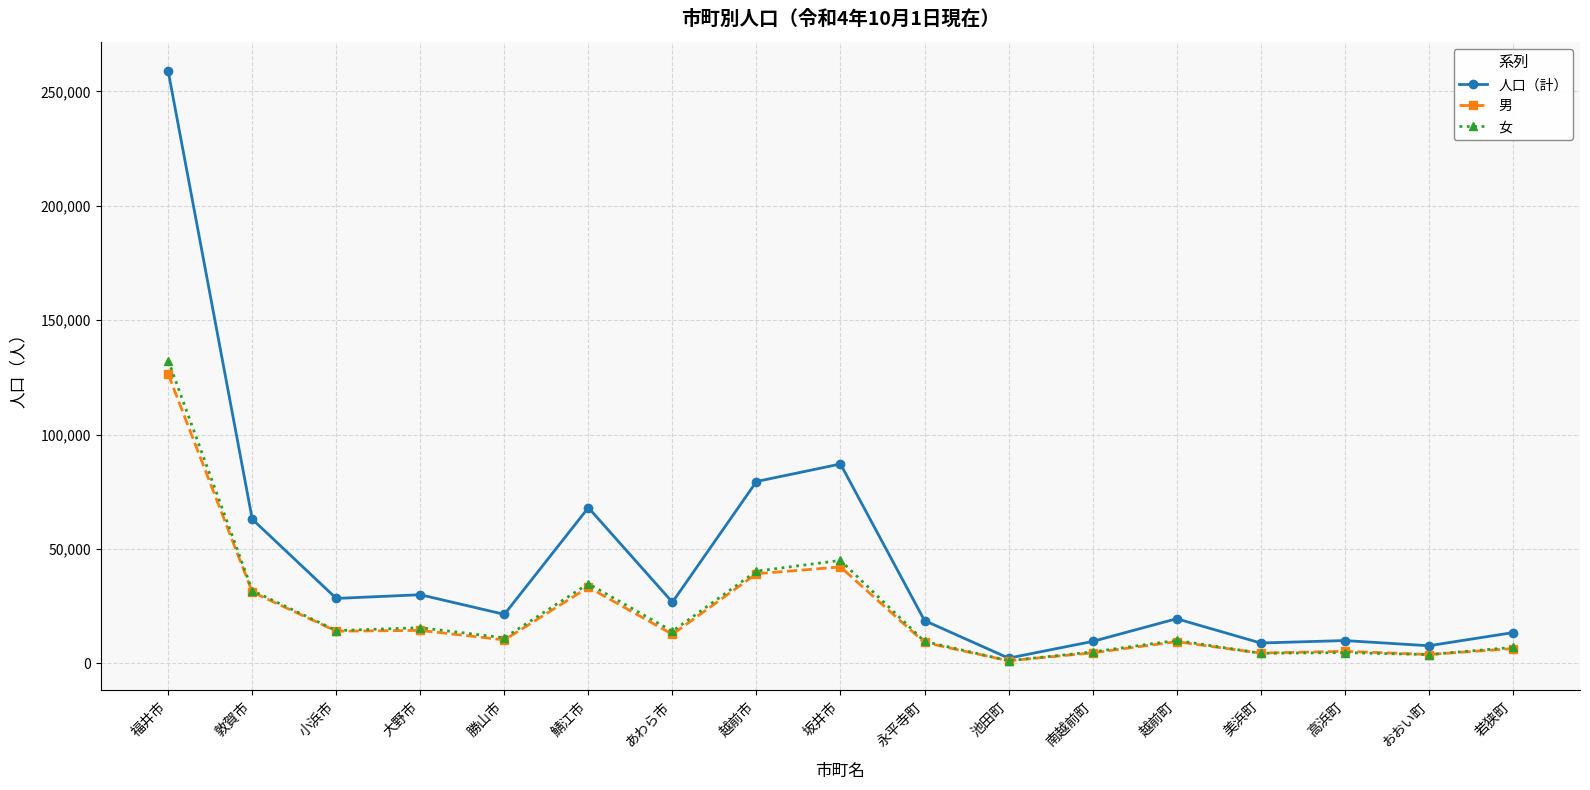

What is the label of the 16th point from the right?

敦賀市